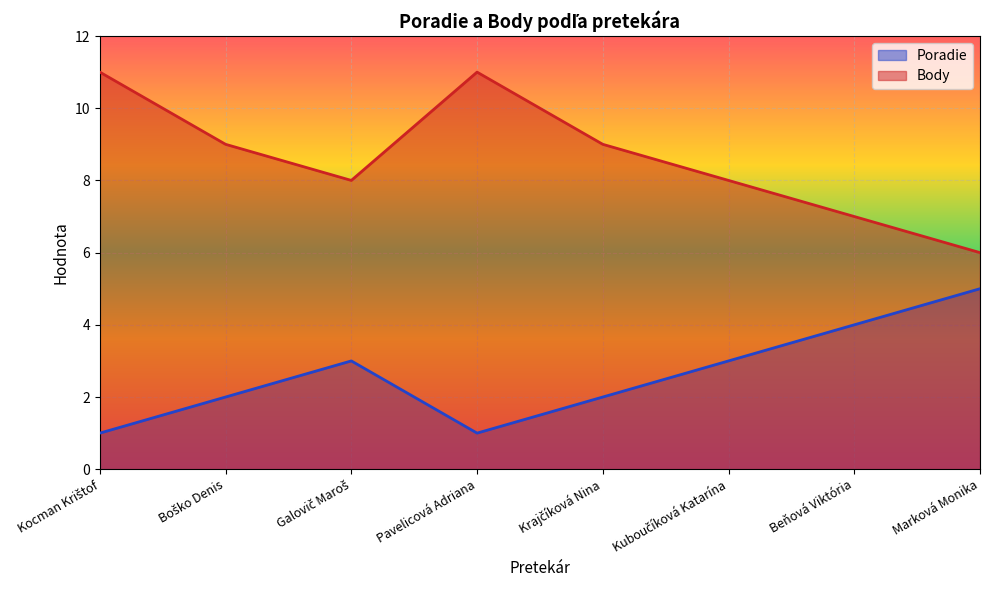

What position from the left is Boško Denis?

2